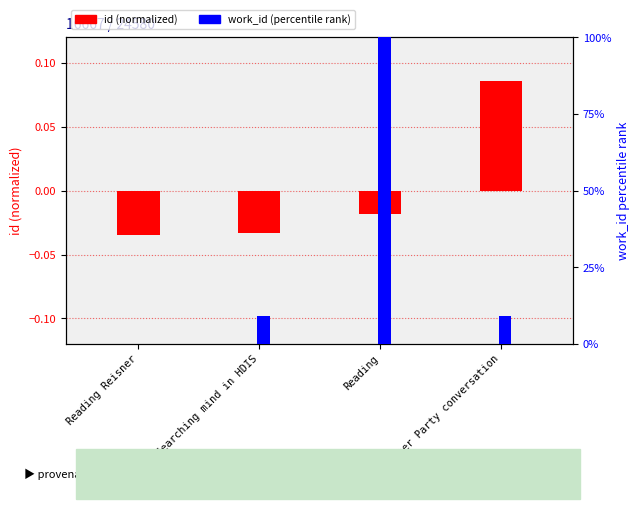

The work_id (percentile) series shows 52.4 at Reading Reisner. True or false?

False